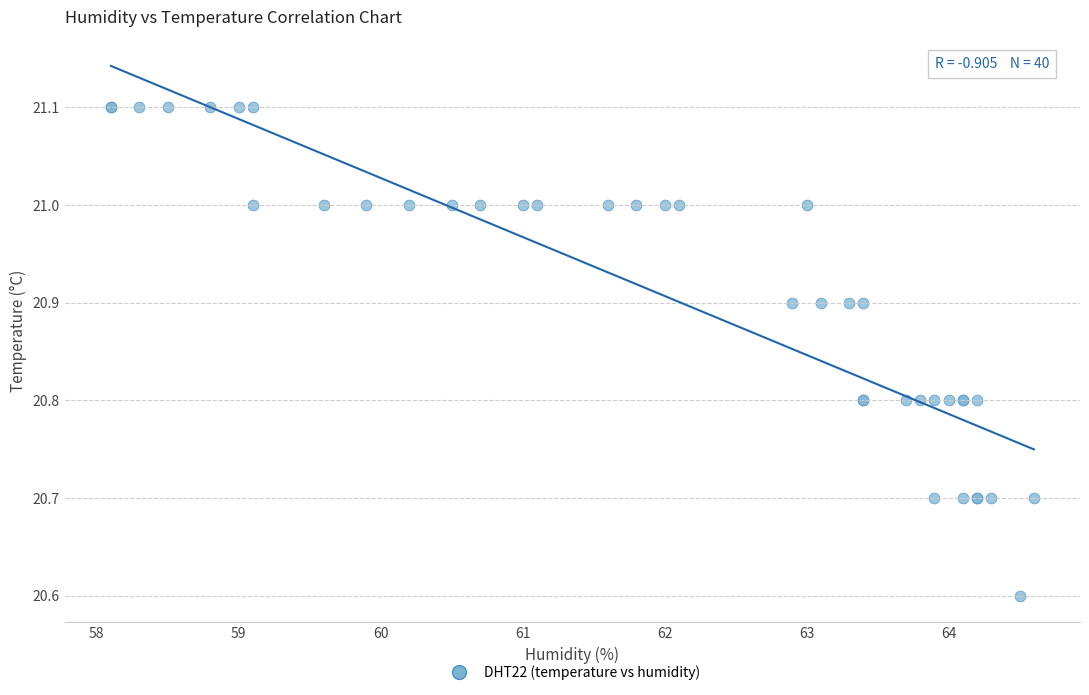

What Y value in the scatter plot is closest to 20?

20.6